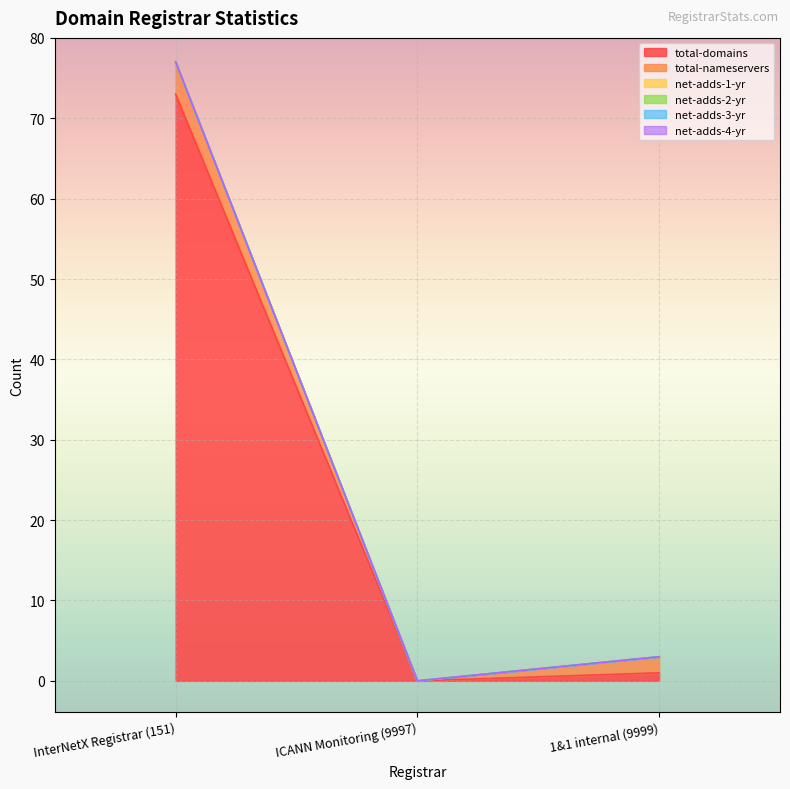

What is the label of the 1st point from the left?

InterNetX Registrar (151)